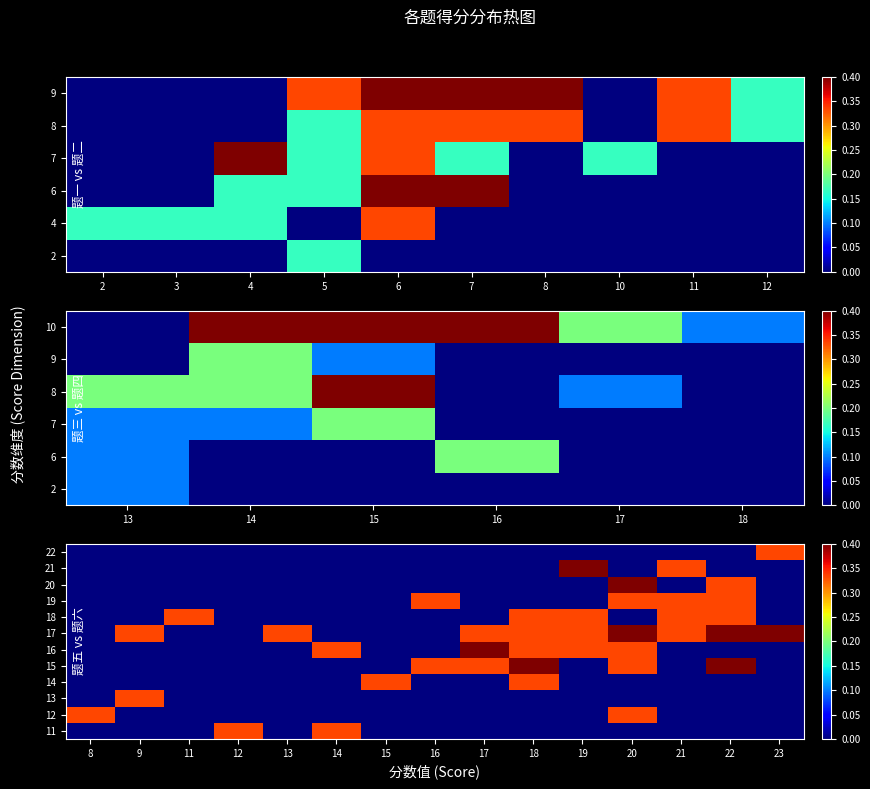

Is the value of 17 at 16 greater than the value of 14 at 8?

No